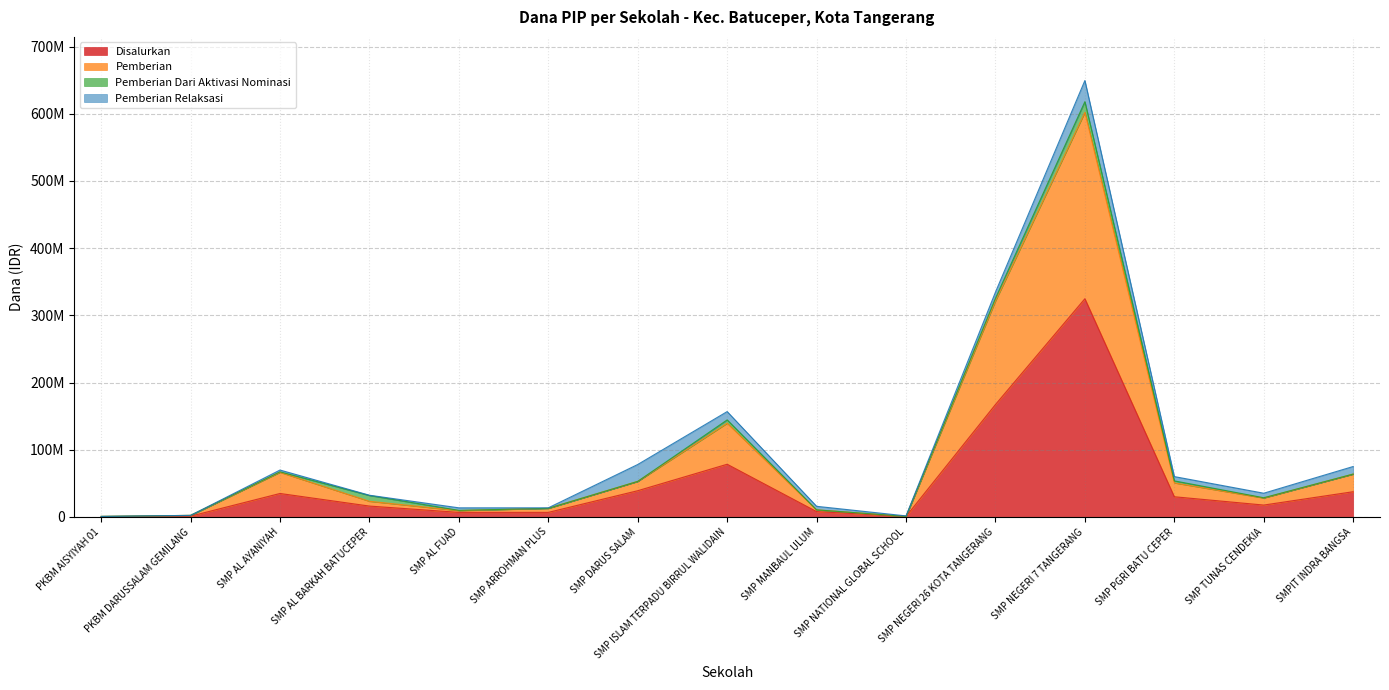

At which label does Disalurkan reach its peak?

SMP NEGERI 7 TANGERANG